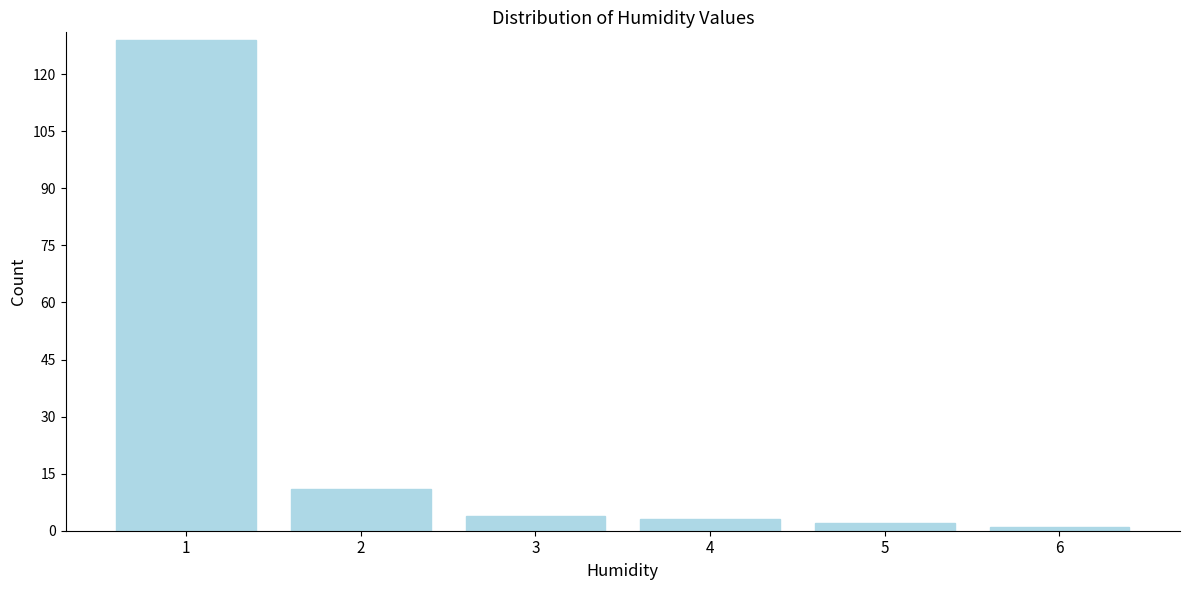

Reading right to left, extract all data points from this chart.

6=1	5=2	4=3	3=4	2=11	1=129